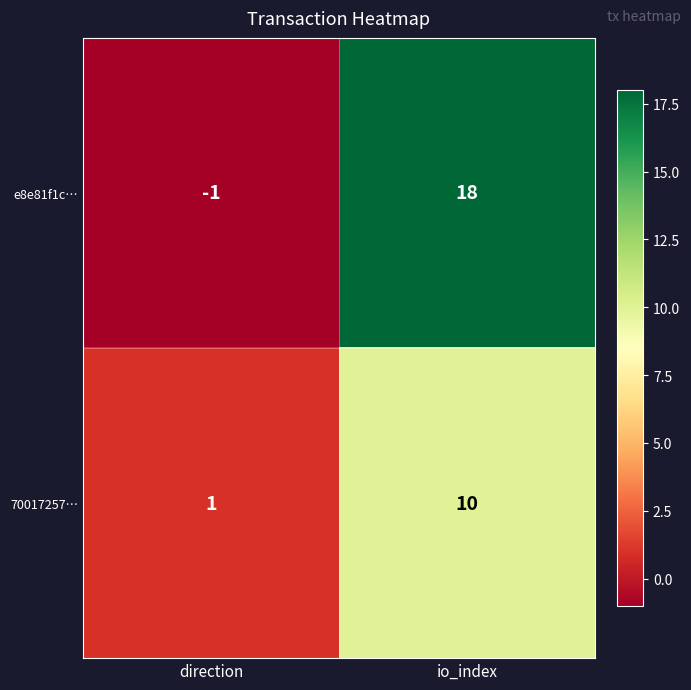

Which category has the highest value across all series?

io_index